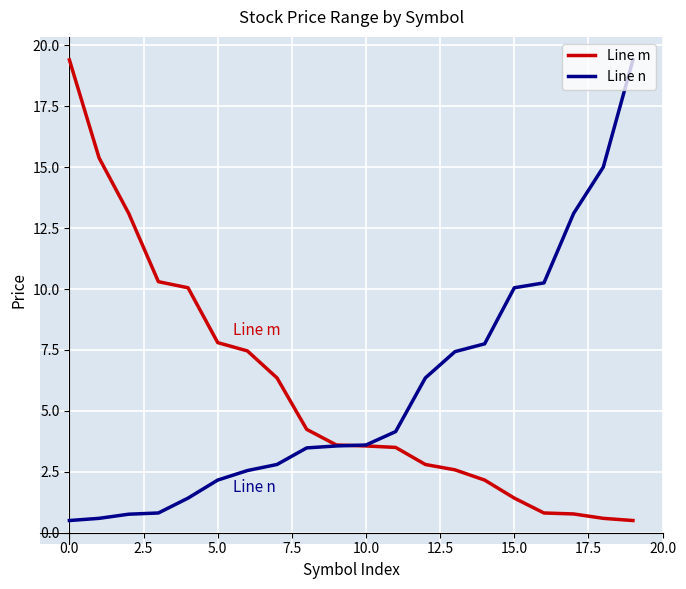

What is the smallest value displayed?

0.5